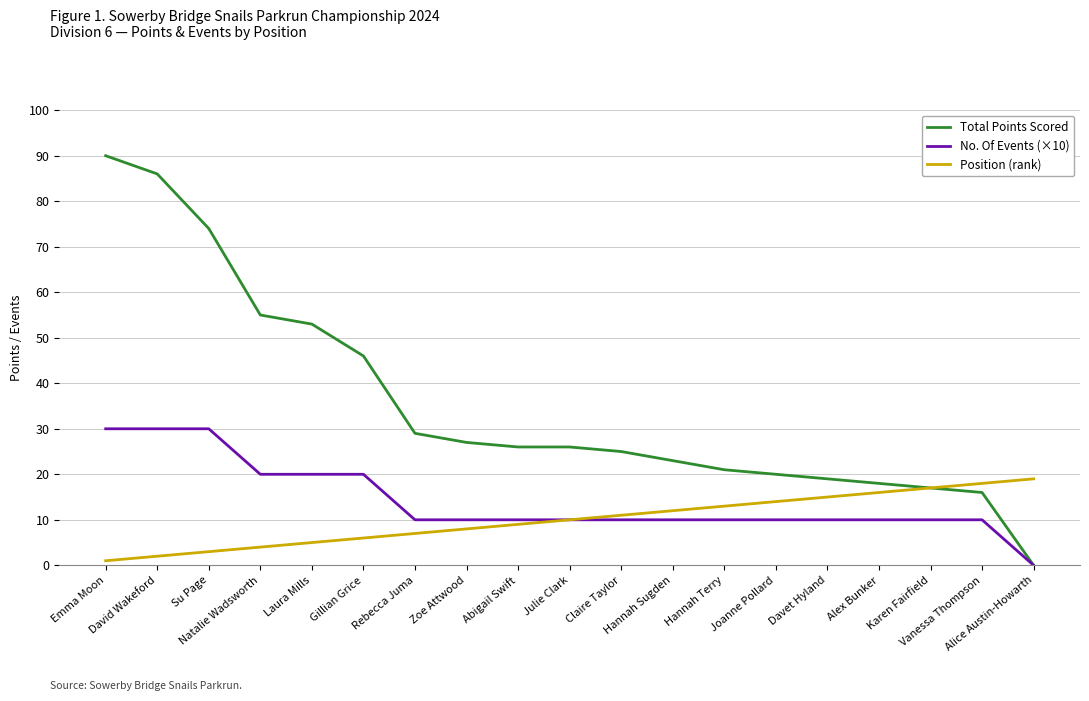

Rank the series at Natalie Wadsworth from highest to lowest value.

Total Points Scored, No. Of Events (×10), Position (rank)